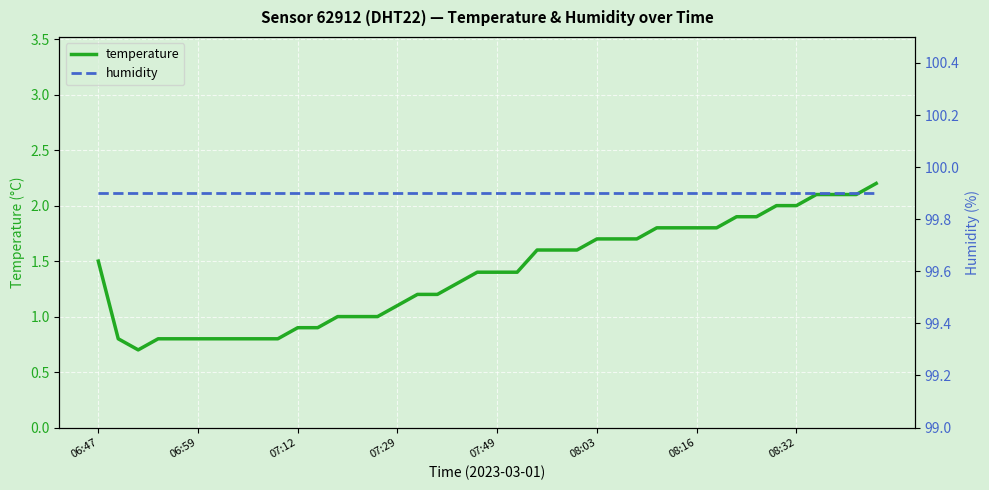

True or false: temperature and humidity cross at least once.

False